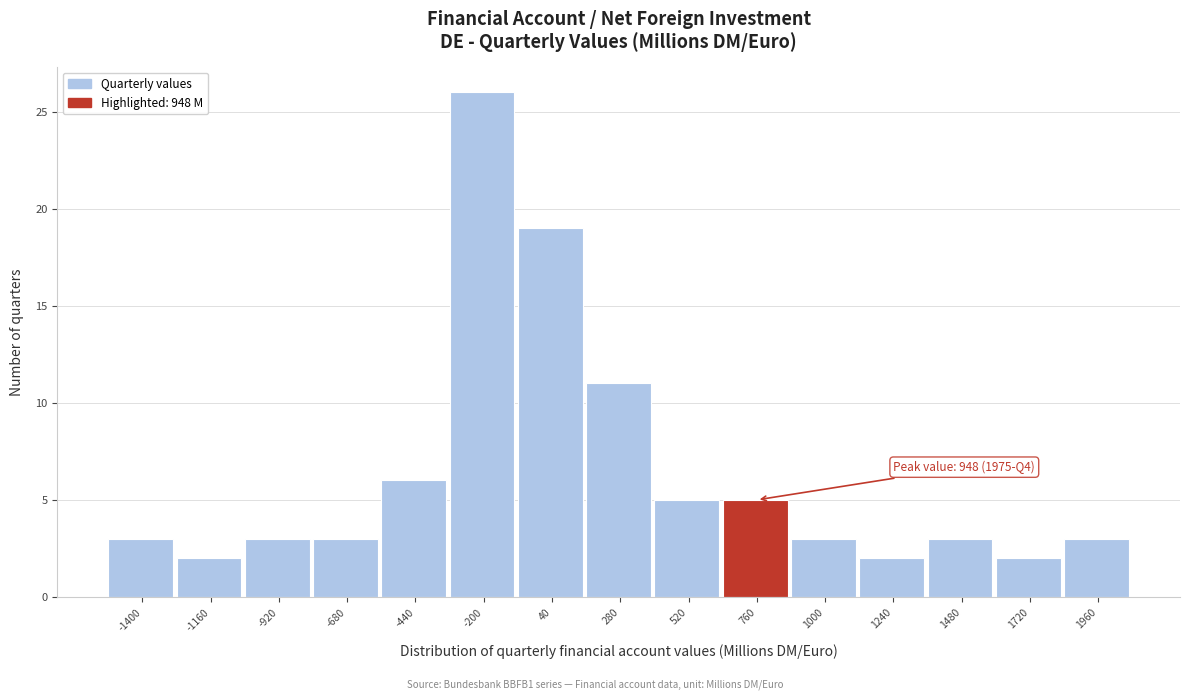

Reading left to right, extract all data points from this chart.

3	2	3	3	6	26	19	11	5	5	3	2	3	2	3